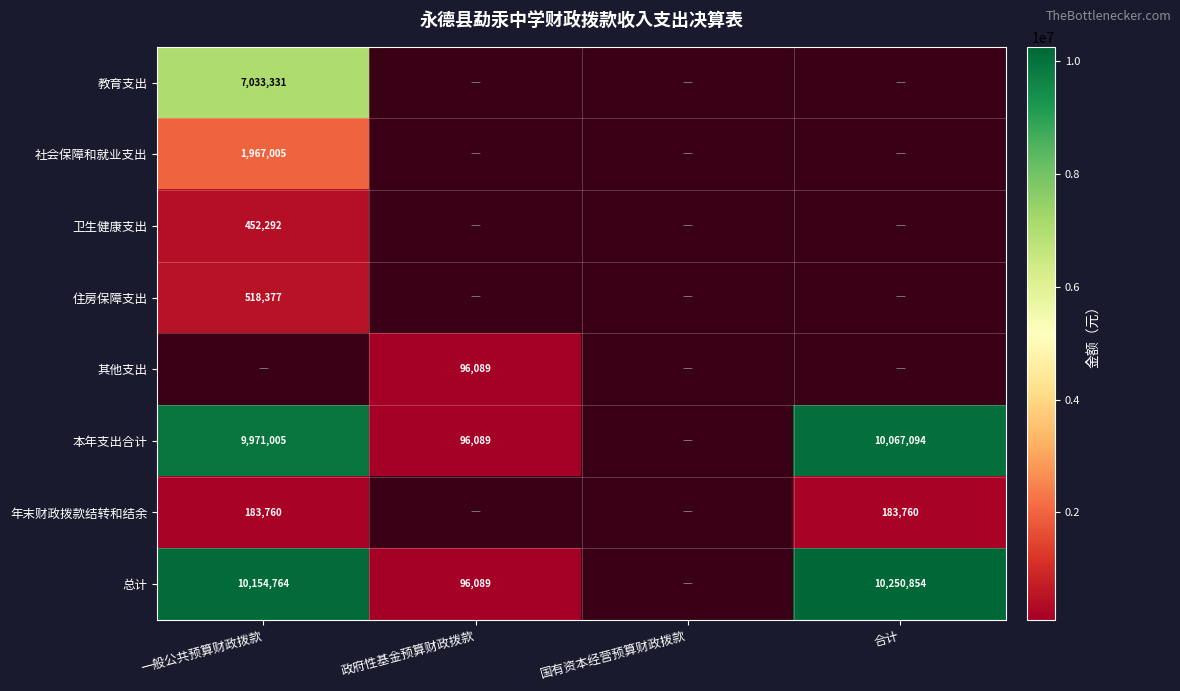

Which category has the highest value in the 本年支出合计 series?

合计